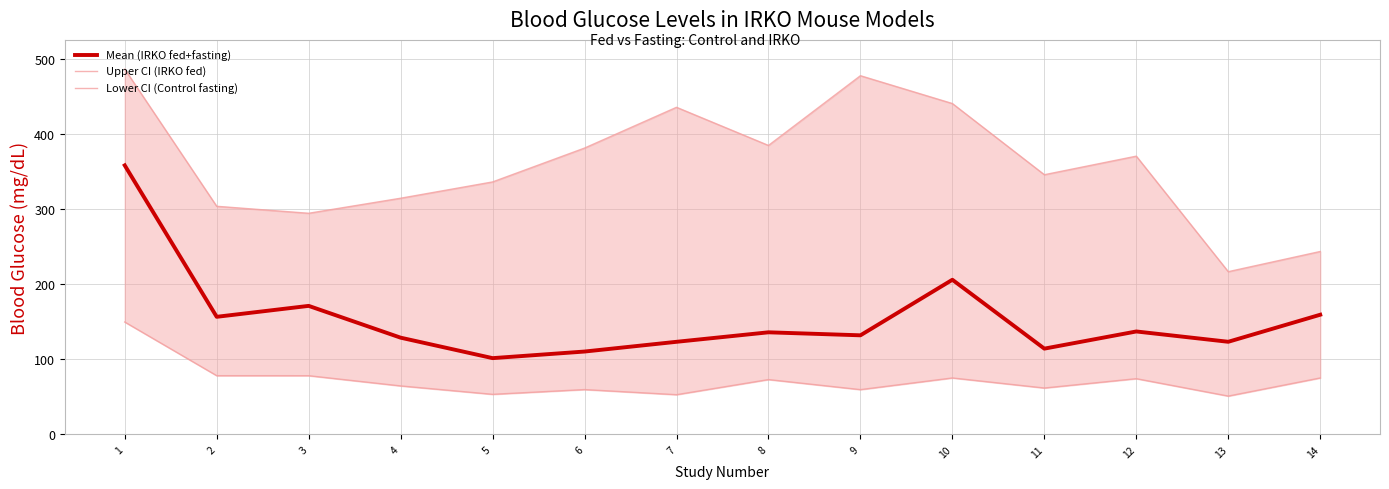

What is the sum of the Lower CI (Control fasting) values at 12 and 11?

136.2